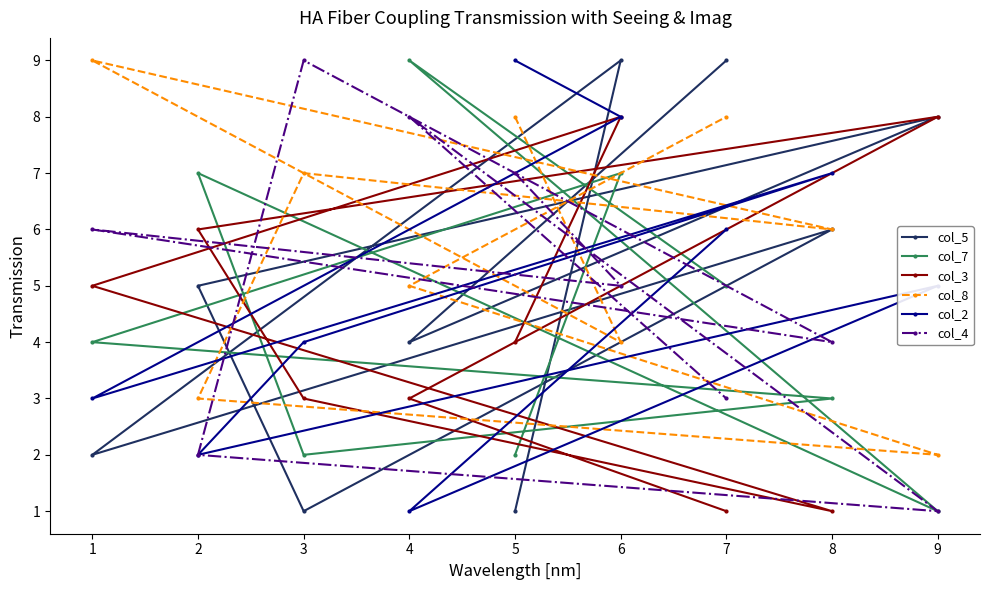

What is the total value across all series at 7?

32